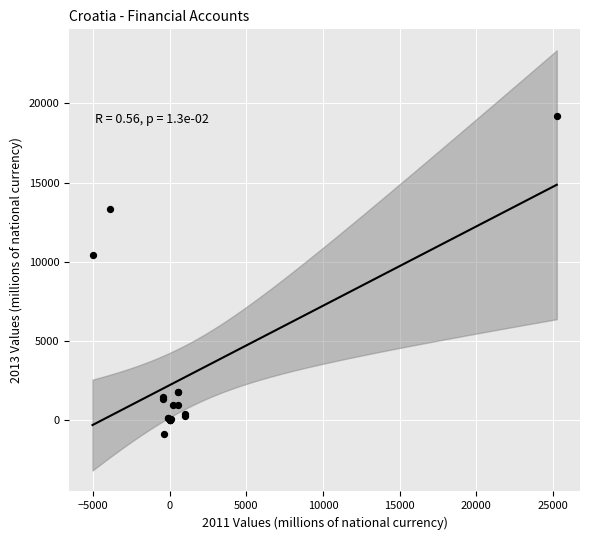

What Y value in the scatter plot is closest to 9192?

10412.1